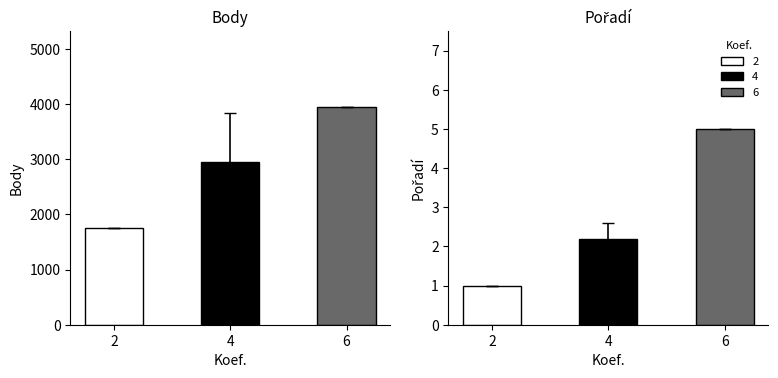

The Pořadí series shows 2.2 at 4. True or false?

True